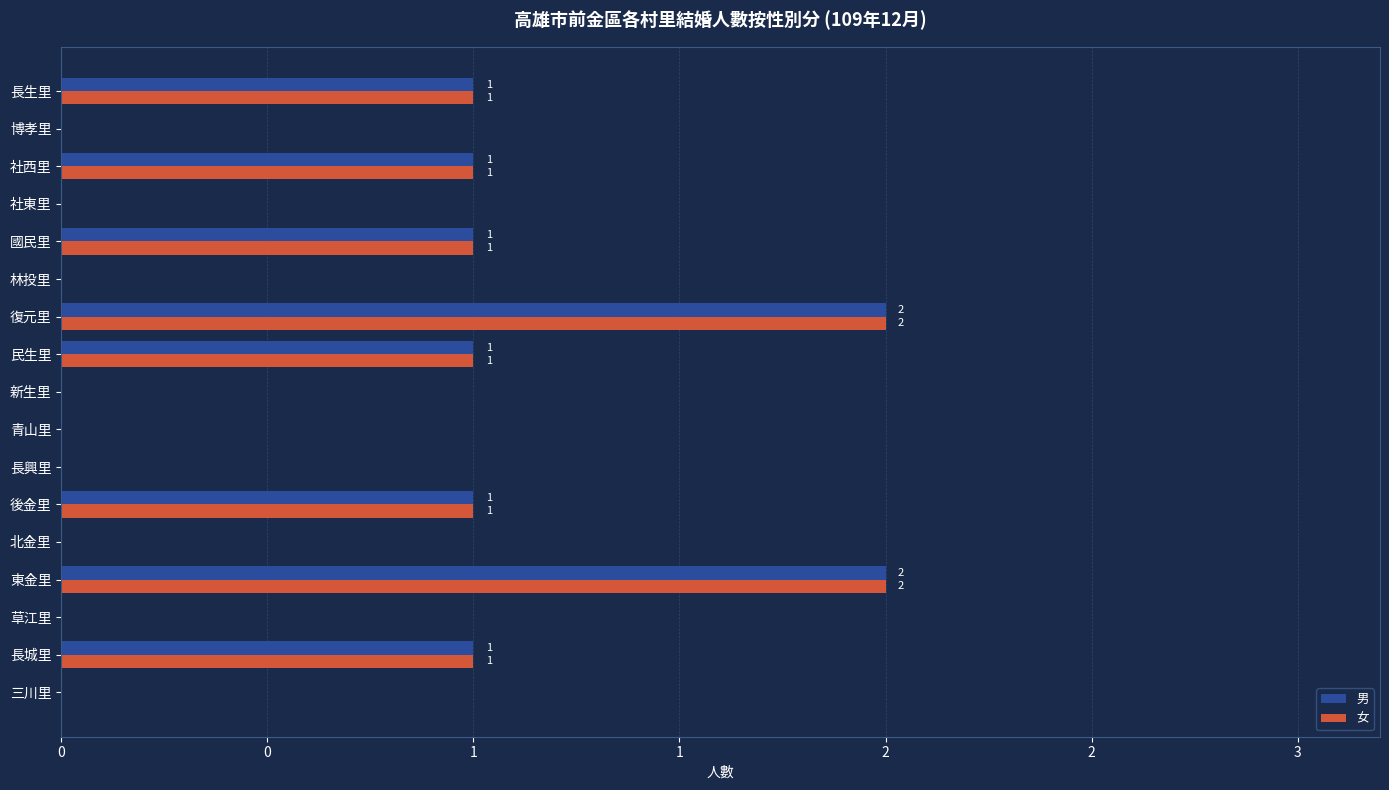

What are all the series names shown in the legend?

男, 女